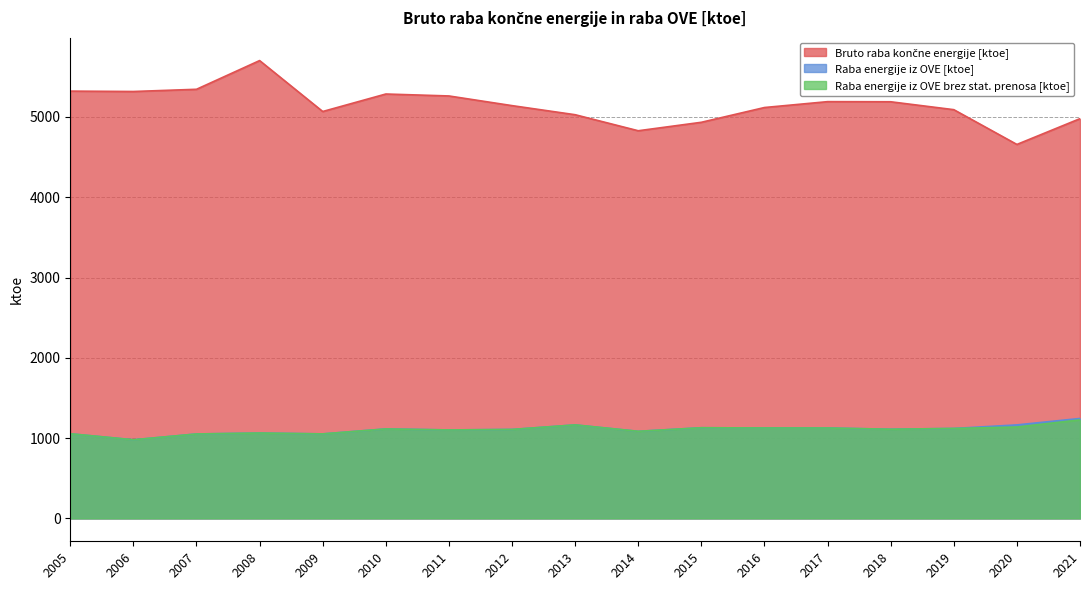

What is the total value across all series at 2011?

7464.7